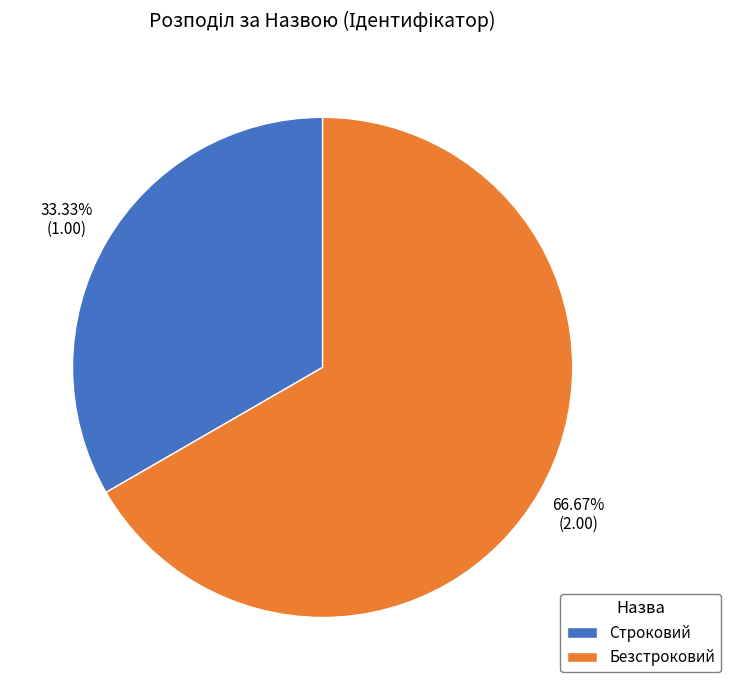

What is the largest slice in the pie chart?

Безстроковий